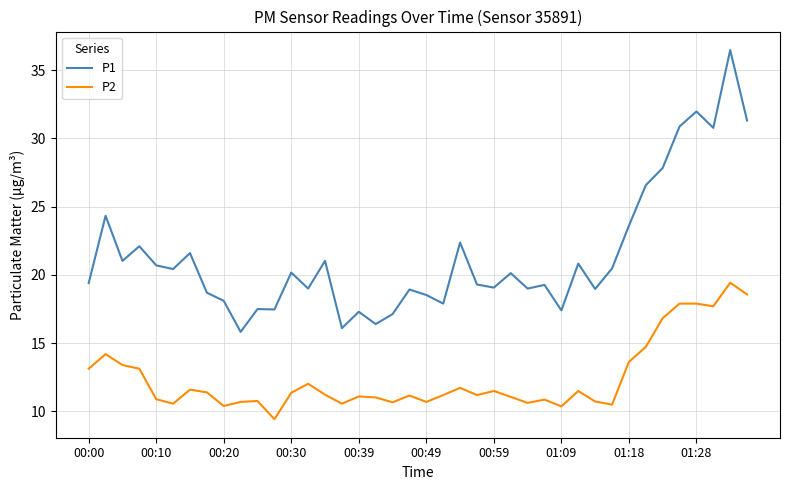

What is the maximum value shown in the chart?

36.5